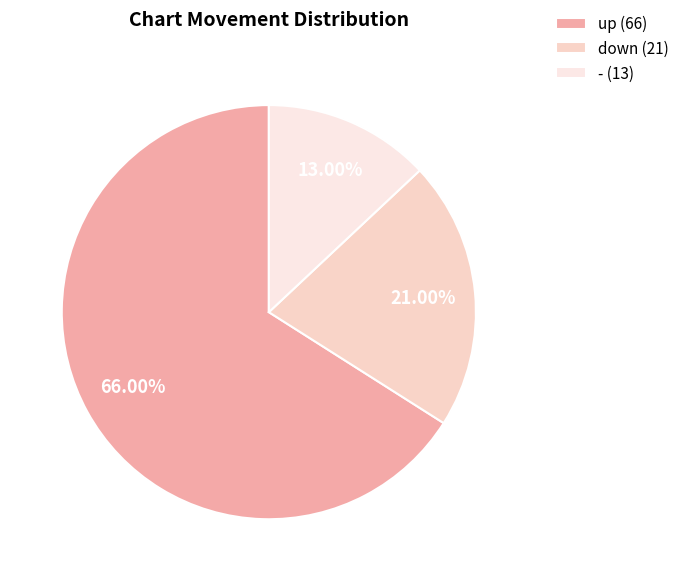

Is up the majority of the pie?

Yes